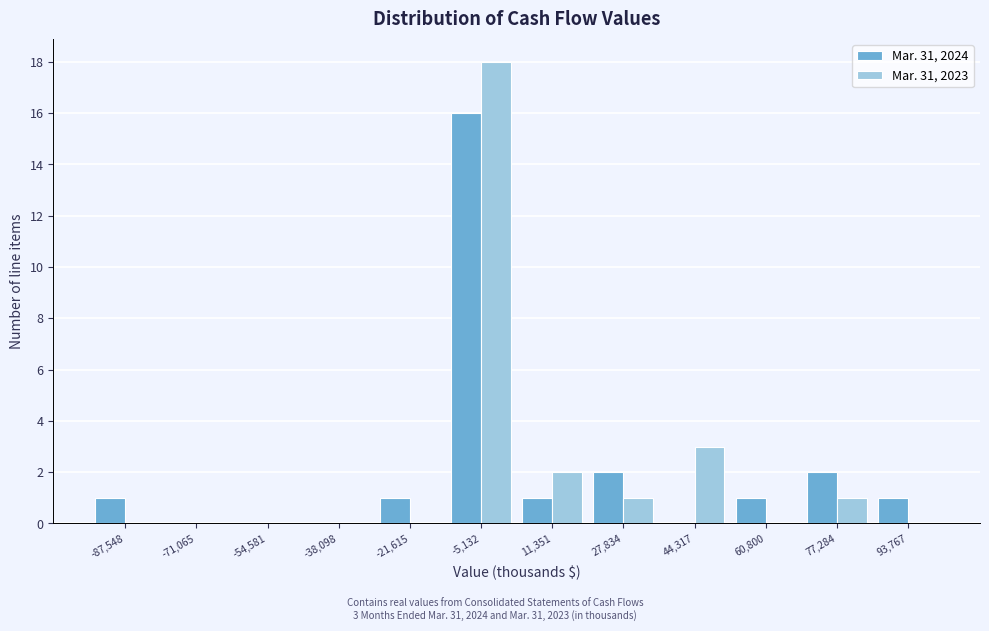

In the Mar. 31, 2024 series, which range on the x-axis has the tallest bar?

-14000 to 4000